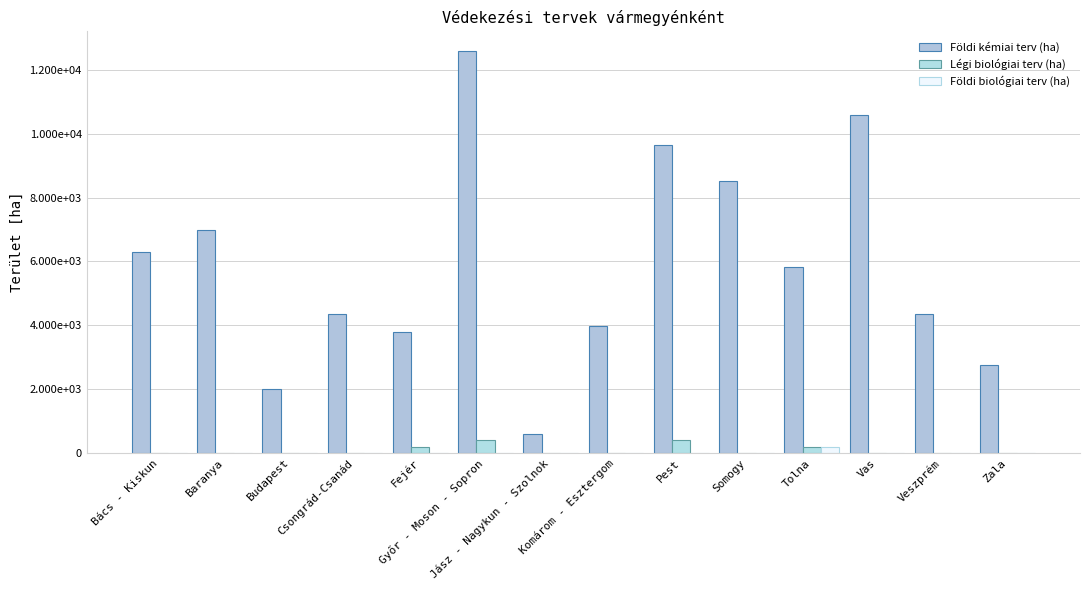

What are all the series names shown in the legend?

Földi kémiai terv (ha), Légi biológiai terv (ha), Földi biológiai terv (ha)